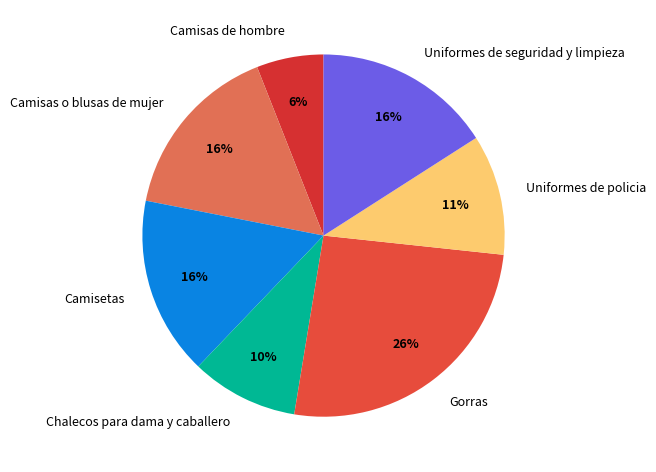

Is it true that Chalecos para dama y caballero is 10% of the pie?

True